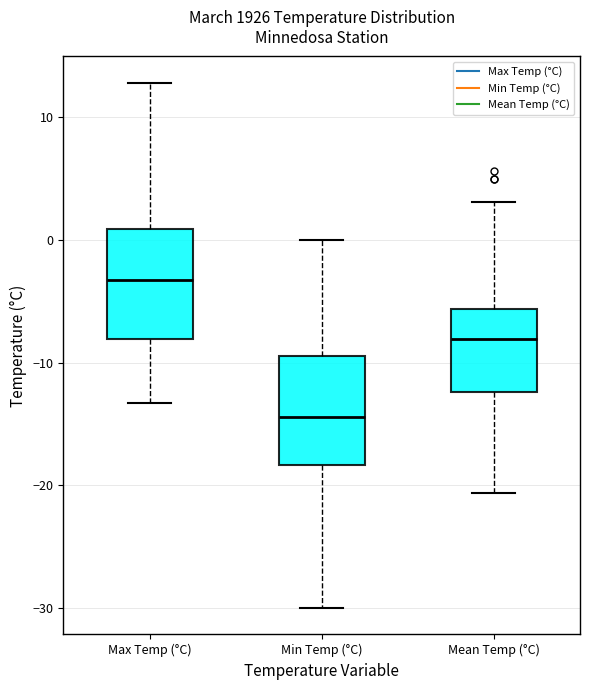

Where does the lower whisker of the box for Mean Temp (°C) end on the y-axis? The values are not printed on the chart, so give them approximately, as read against the axis.

-21